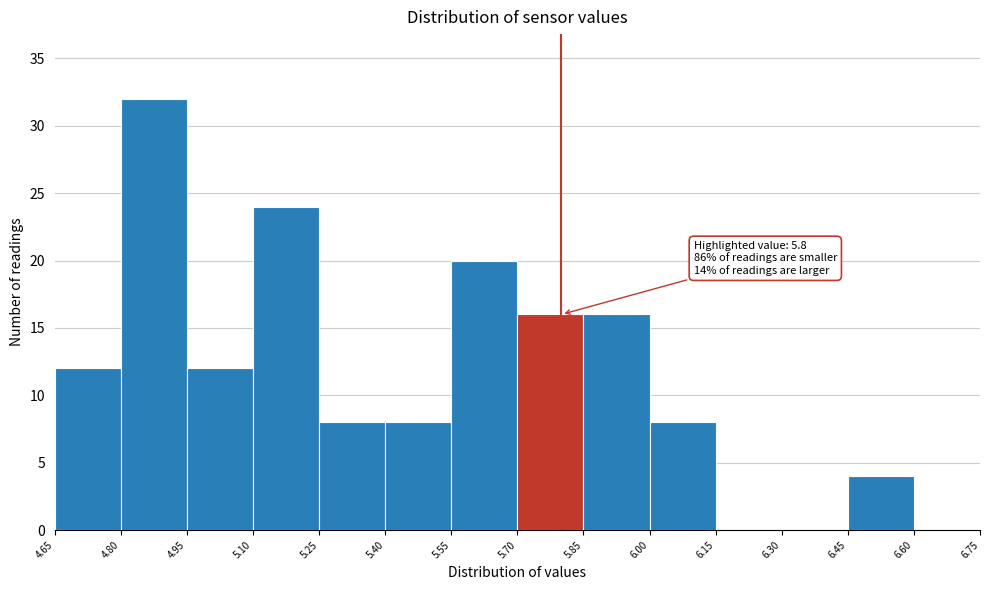

Over which range of the x-axis is the bar tallest?

4.80 to 4.95